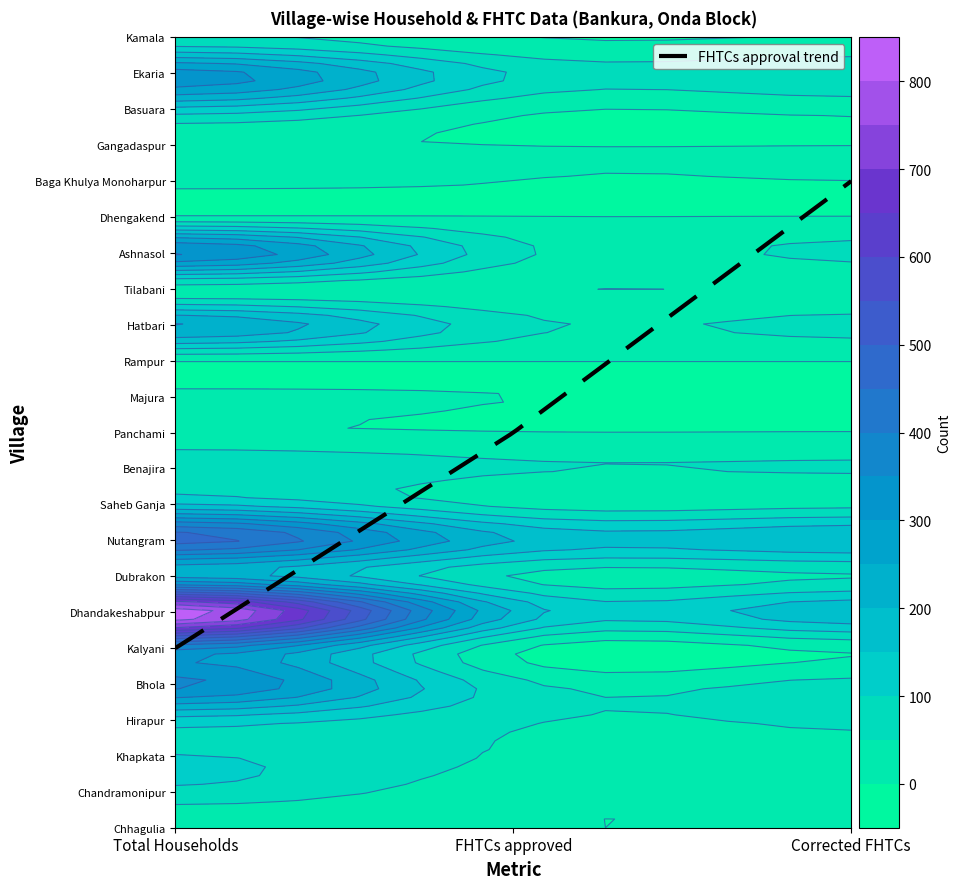

Which series has the largest total across all categories?

Dhandakeshabpur